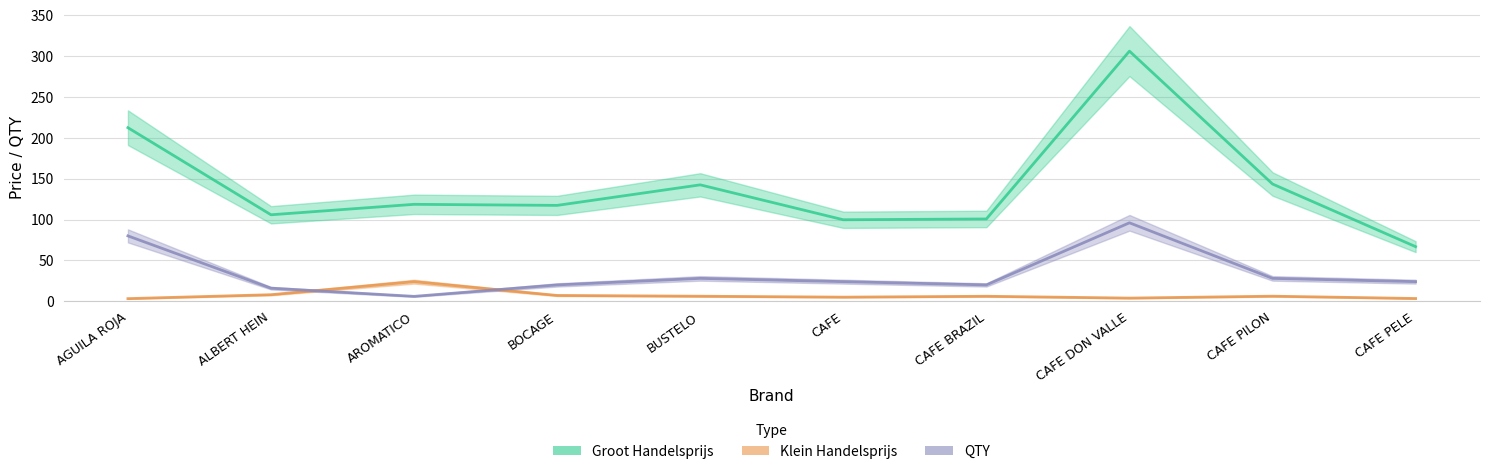

At which category does QTY reach its first local peak?

BUSTELO